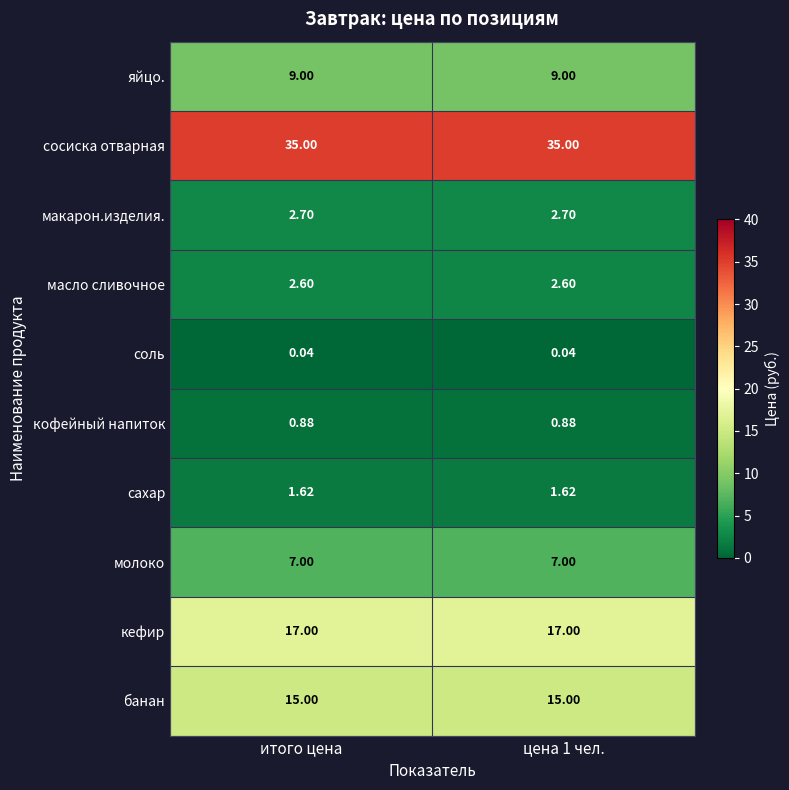

Is the value of яйцо. at цена 1 чел. greater than the value of сосиска отварная at итого цена?

No